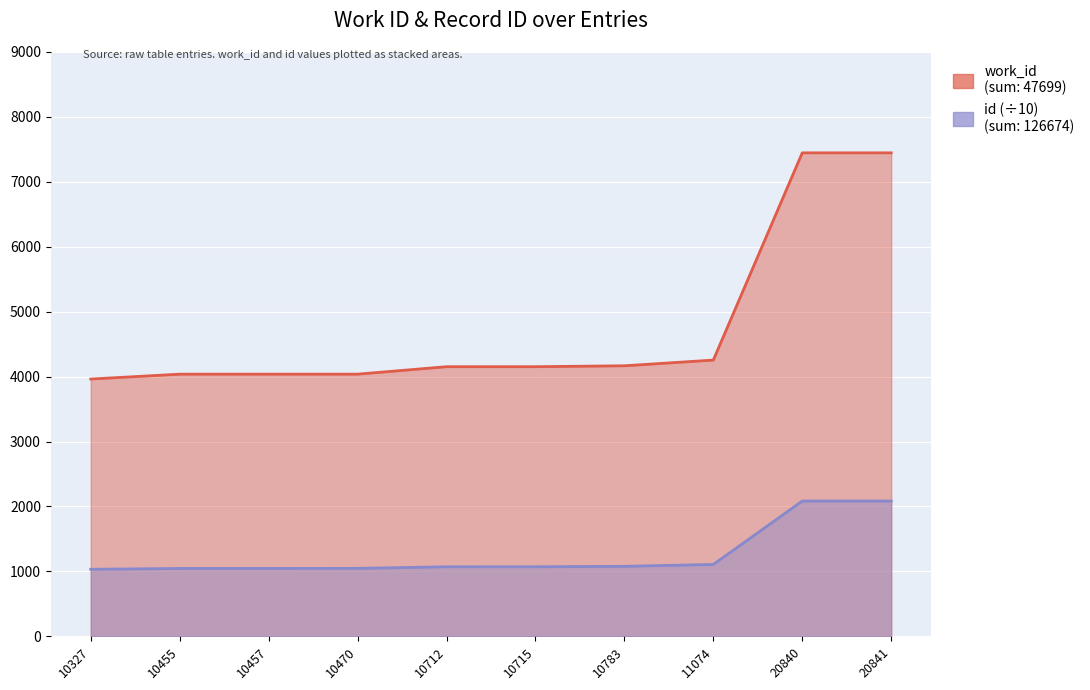

Where is id nearest to the value 1558?

11074